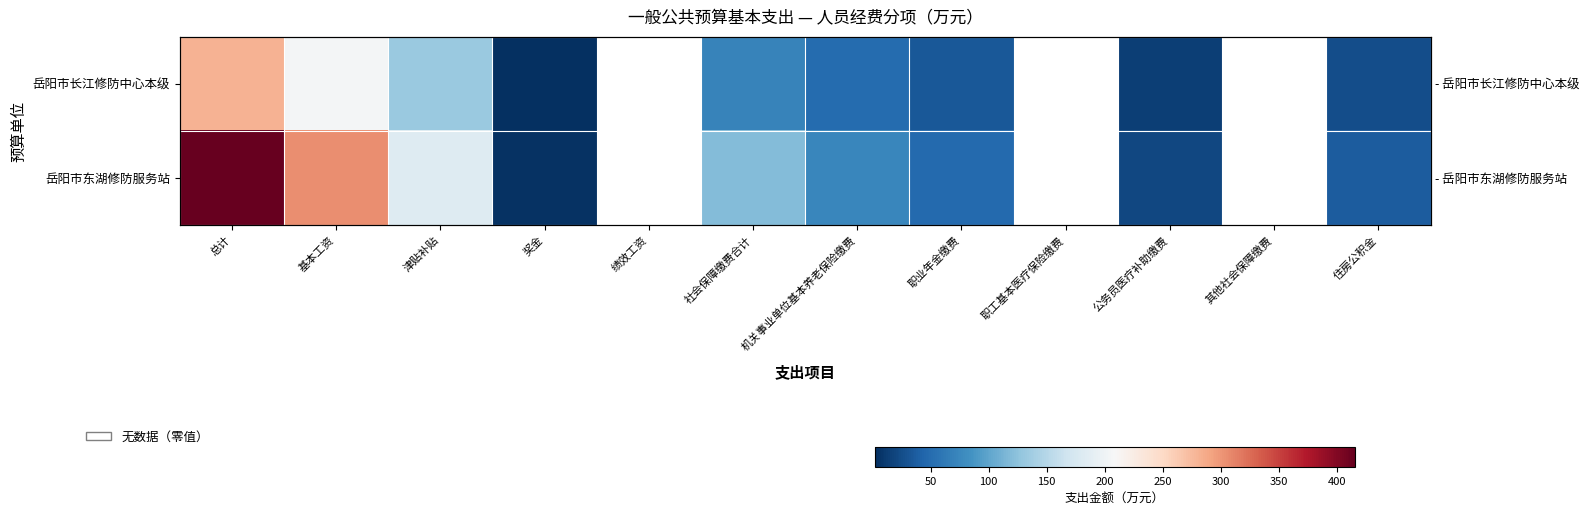

True or false: 岳阳市东湖修防服务站 has a value of 21.2 at 公务员医疗补助缴费.

True